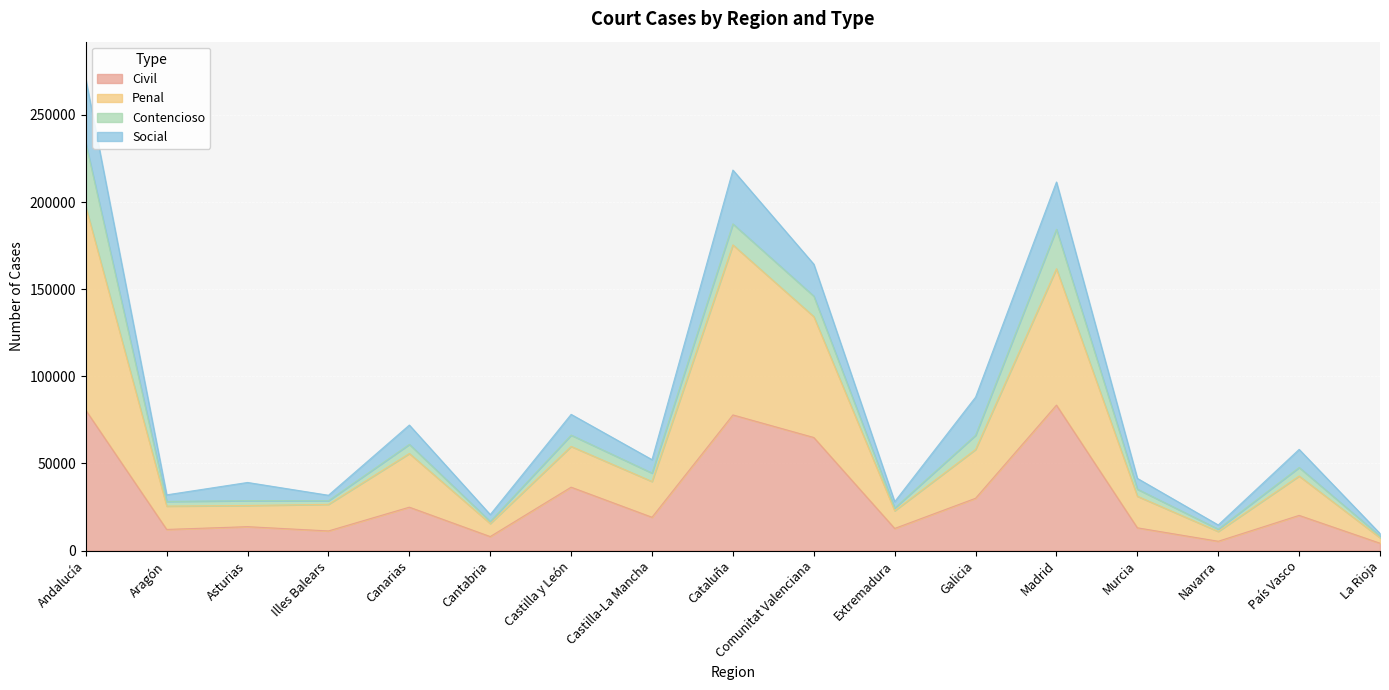

Does the chart display data point markers on the line(s)?

No